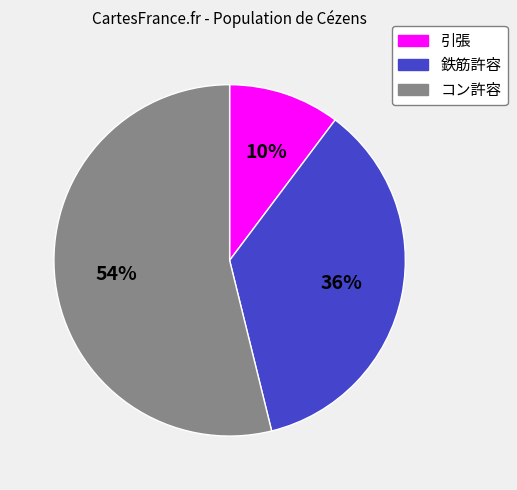

Which category has the smallest portion of the pie?

引張